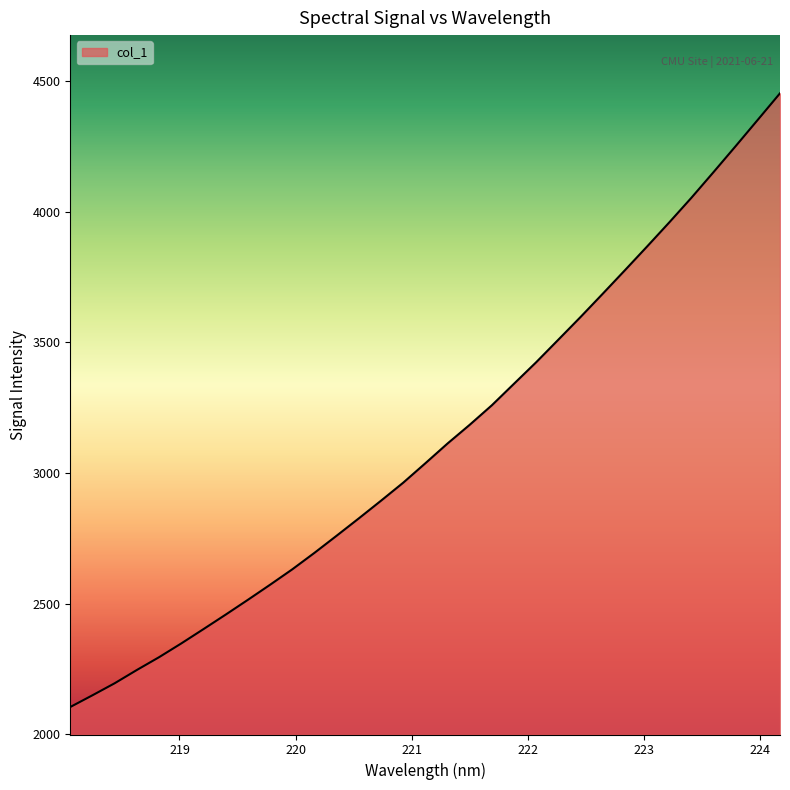

What is the average value?

3123.9